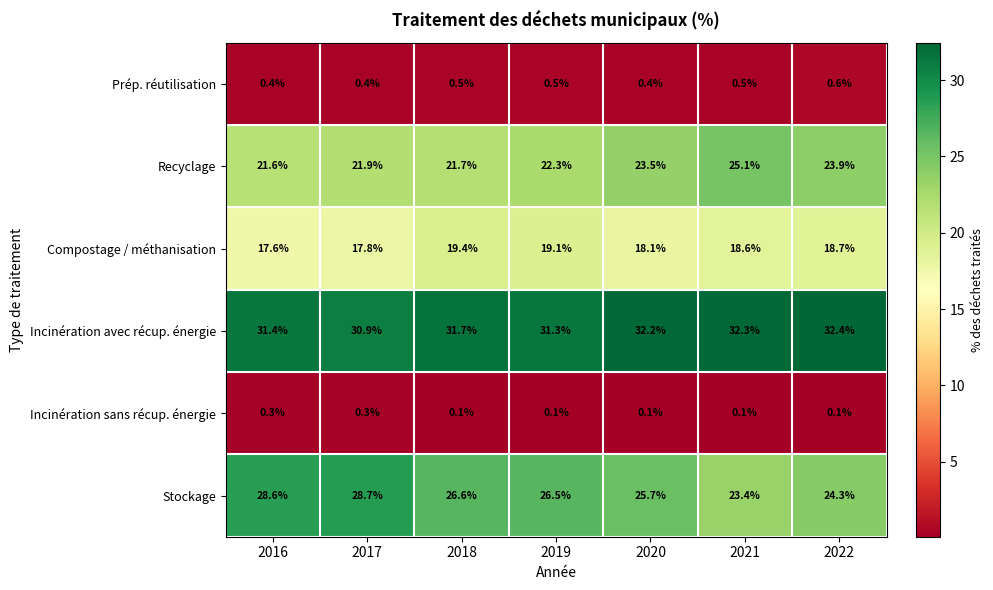

The value of Recyclage at 2019 is 22.3. True or false?

True